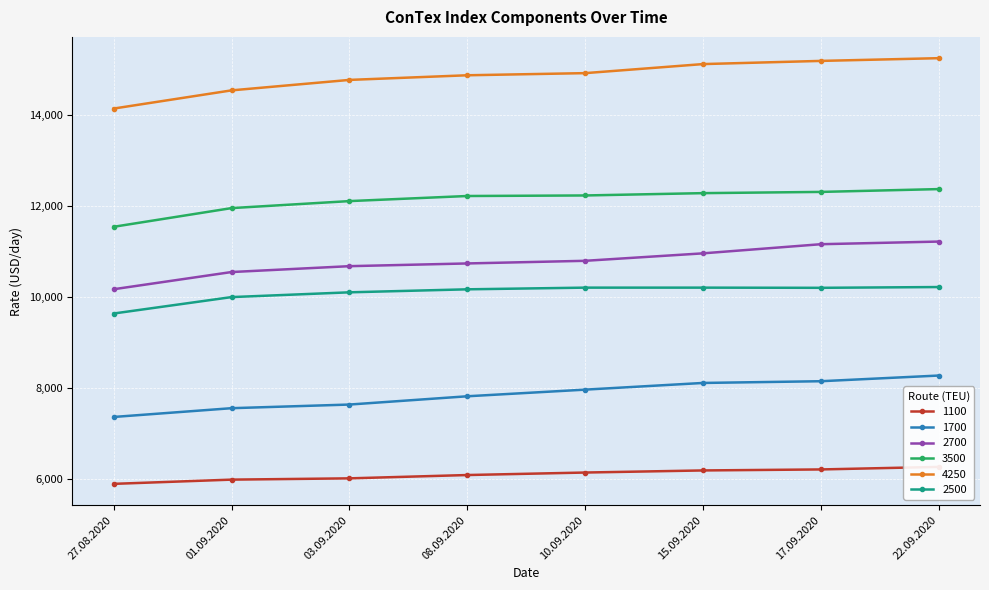

True or false: 1700 and 2700 intersect in this chart.

False